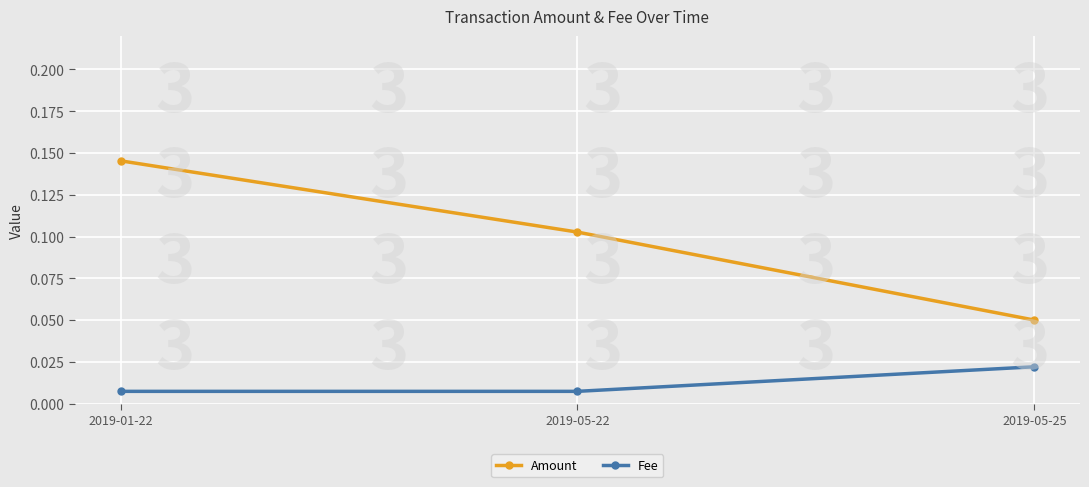

What is the sum of the Amount values at 2019-05-22 and 2019-01-22?

0.2